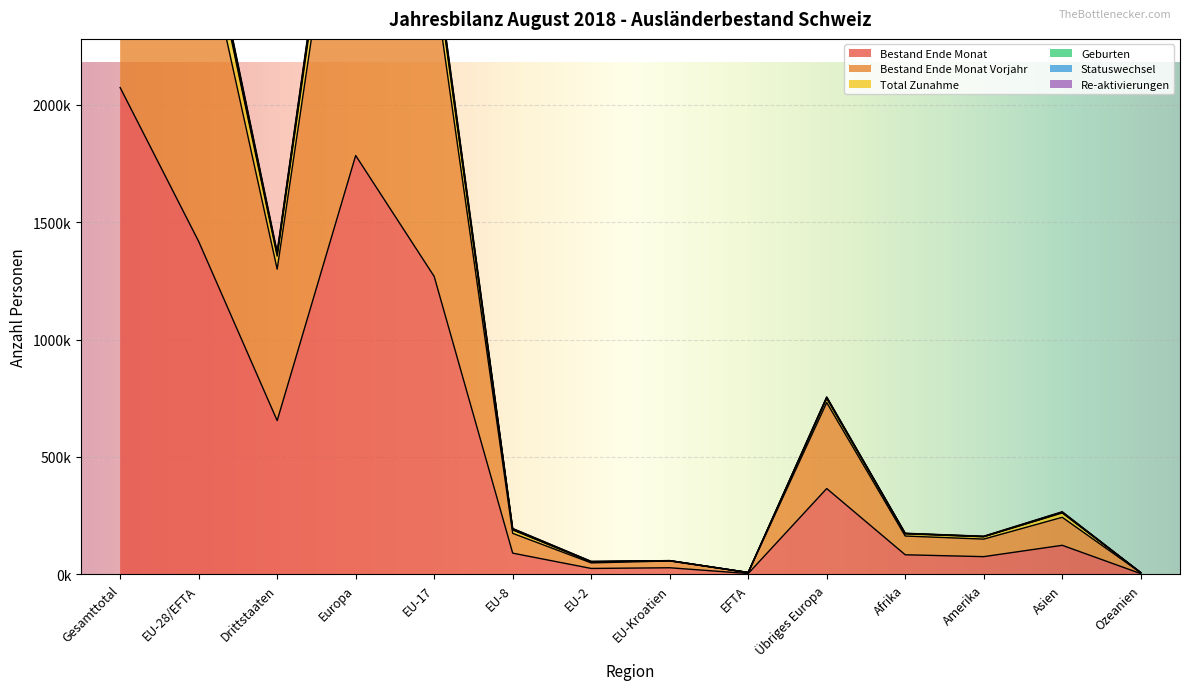

True or false: Total Zunahme and Geburten cross at least once.

False